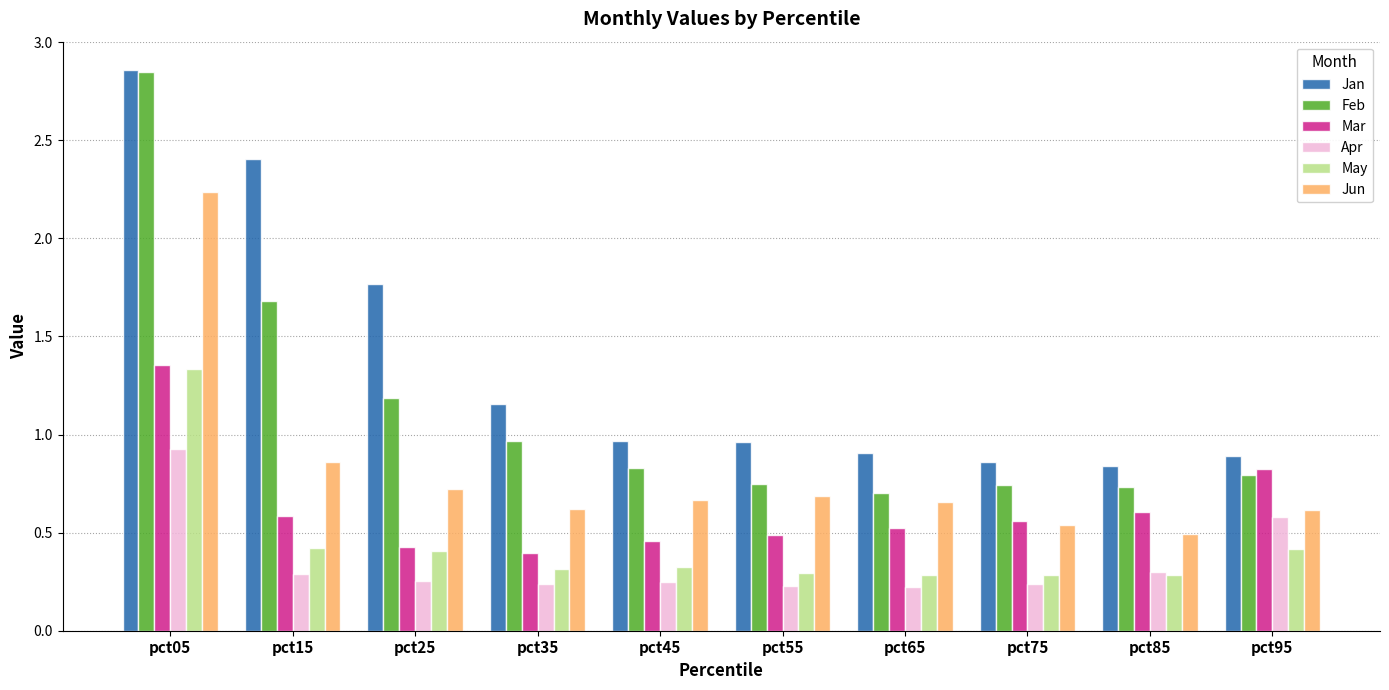

How many groups of bars are there?

10